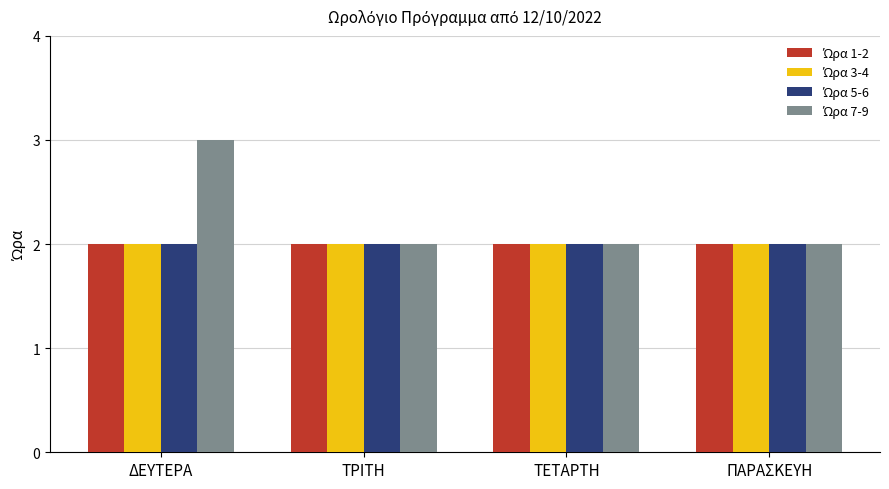

What is the greatest value displayed?

3